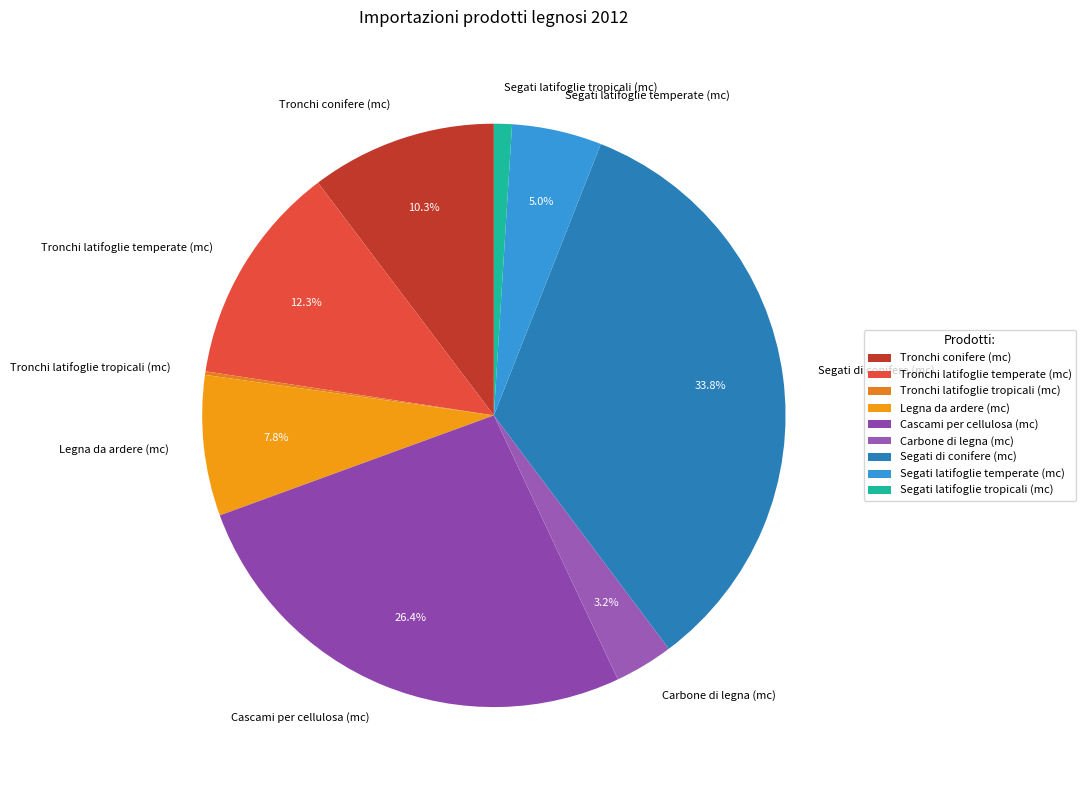

Combined, what portion of the pie is Tronchi latifoglie temperate (mc) and Segati latifoglie temperate (mc)?

17.3%